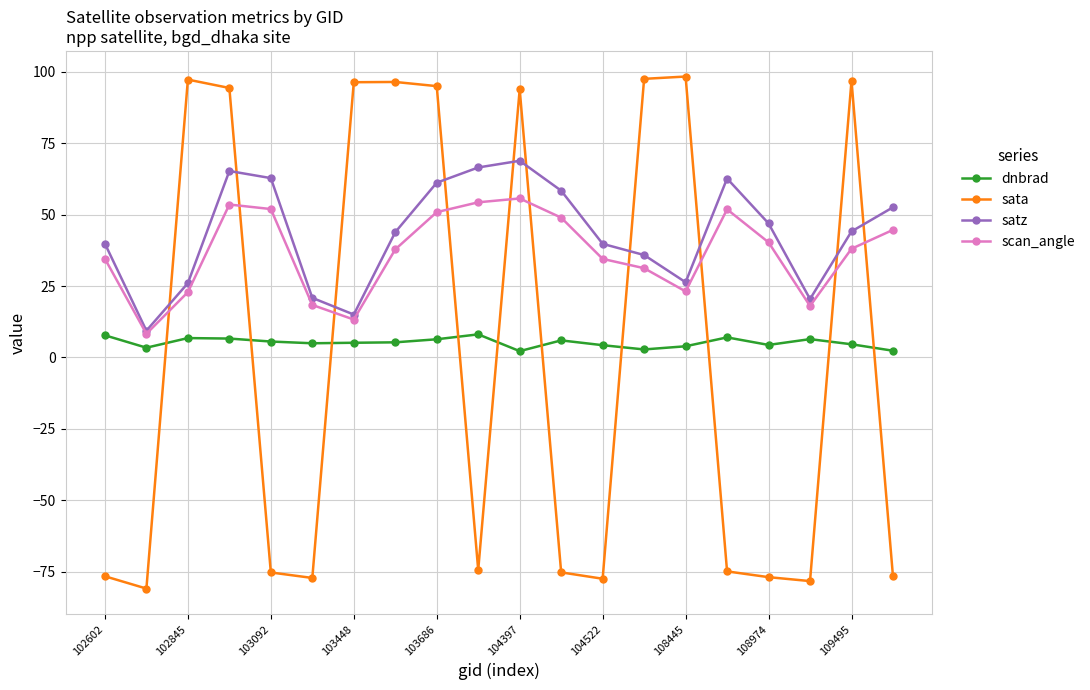

What is the maximum value shown in the chart?

98.3